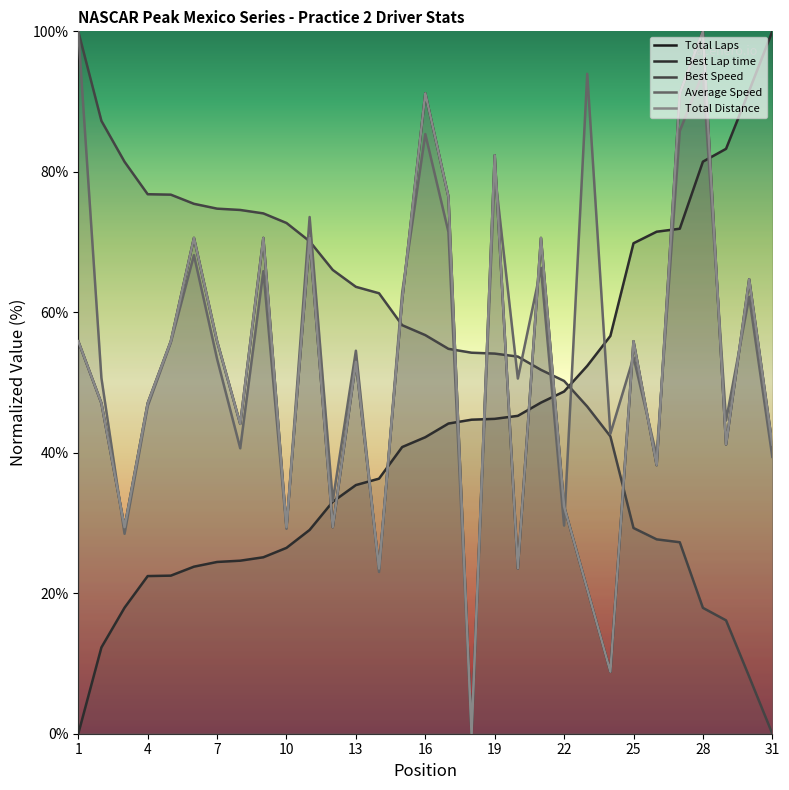

What is the highest value of the Best Lap time series?

100.0